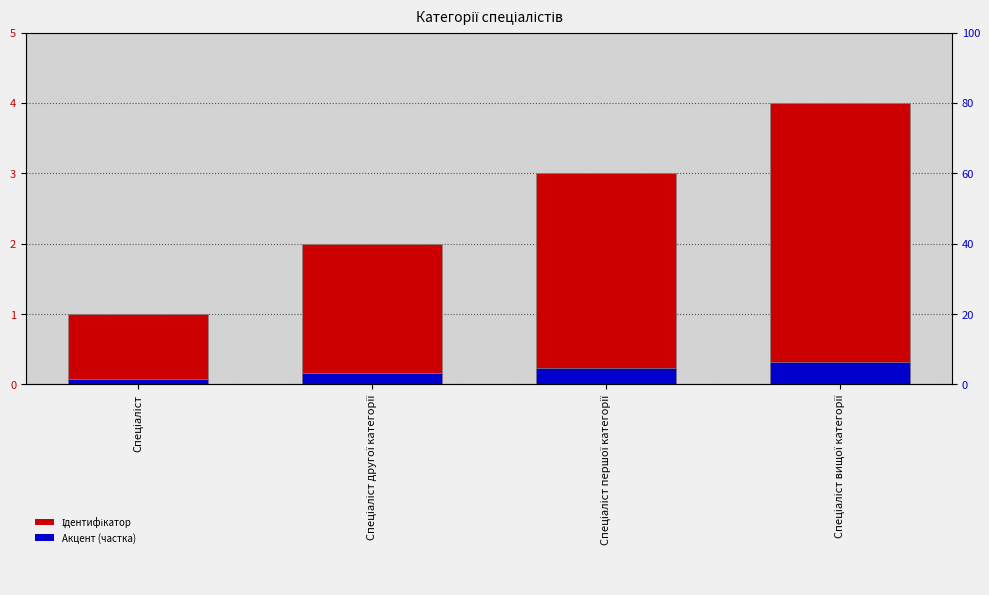

What is the difference between the maximum and second lowest values in the Акцент (частка) series?

0.2